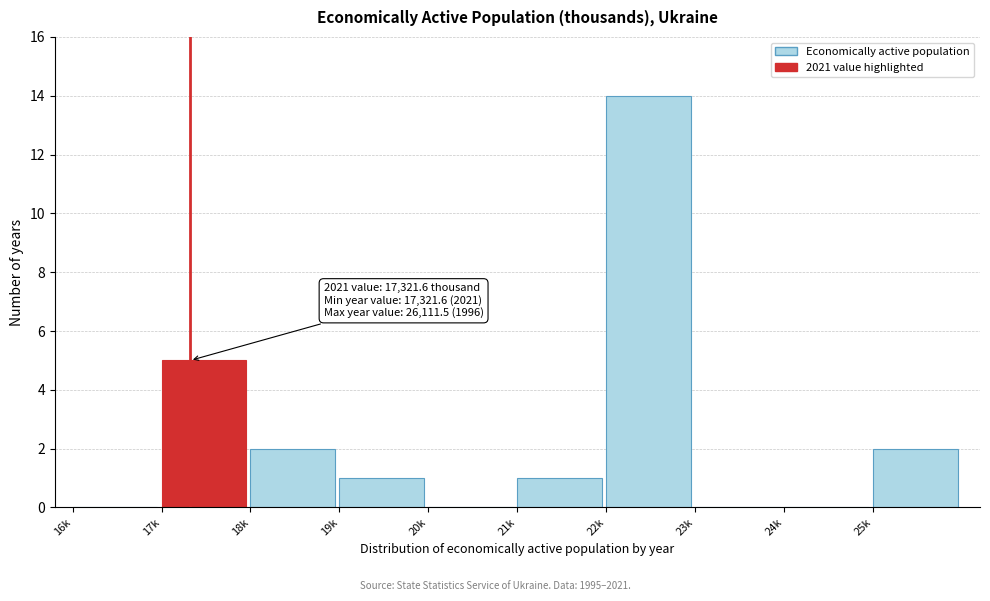

Reading left to right, list all the values displayed in this chart.

16k=0	17k=5	18k=2	19k=1	20k=0	21k=1	22k=14	23k=0	24k=0	25k=2